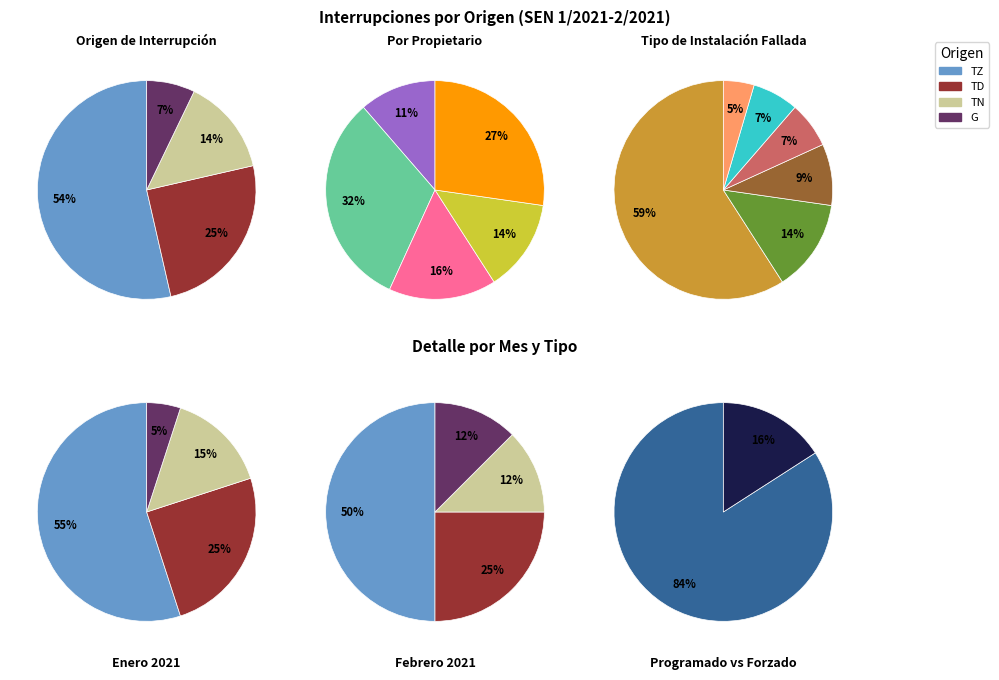

Which category has the biggest portion of the pie?

Forzado